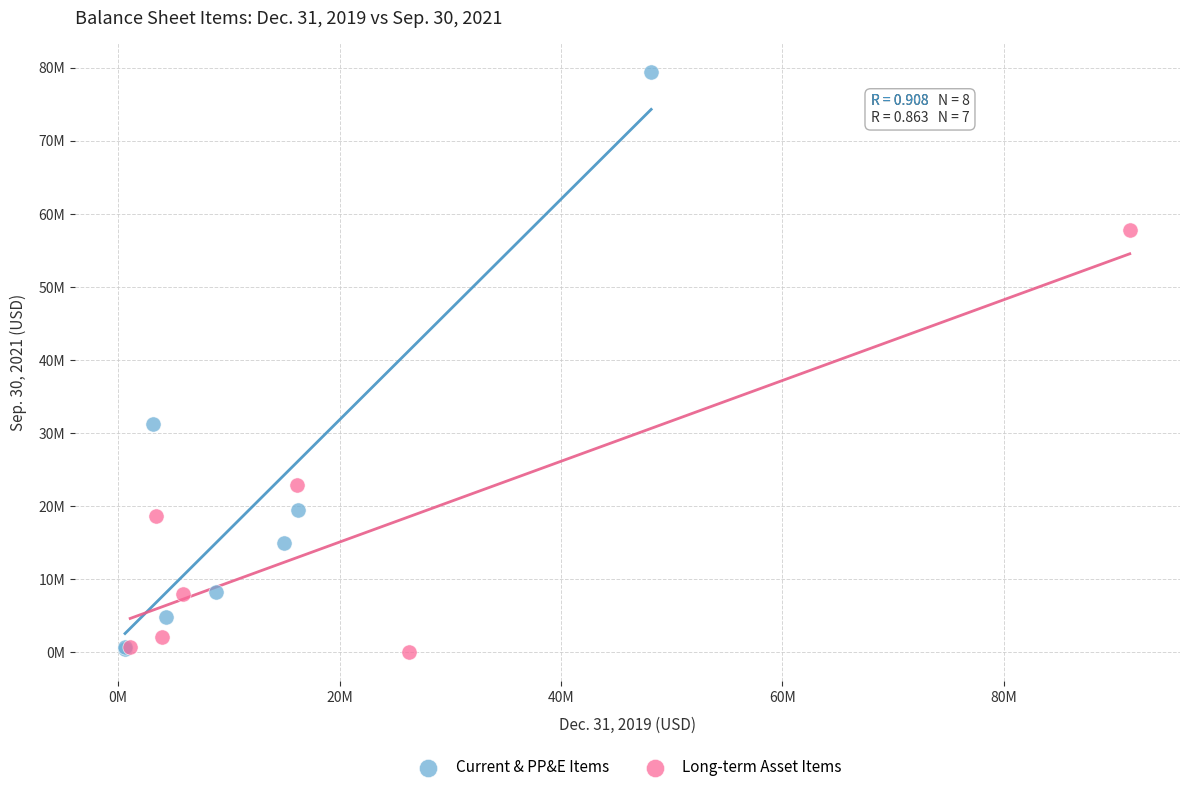

What are all the series names shown in the legend?

Current & PP&E Items, Long-term Asset Items